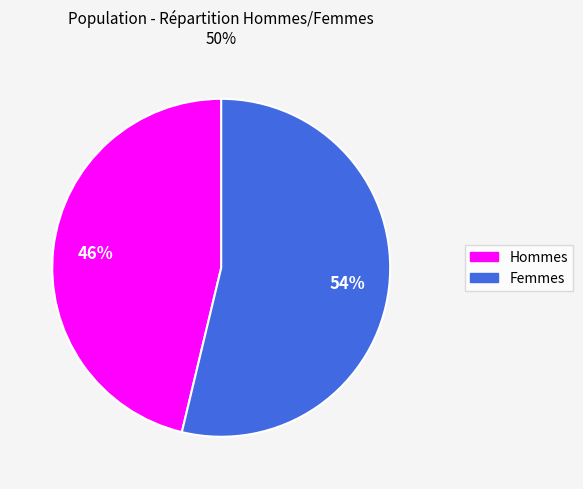

To the nearest percent, what is the average slice percentage?

50%